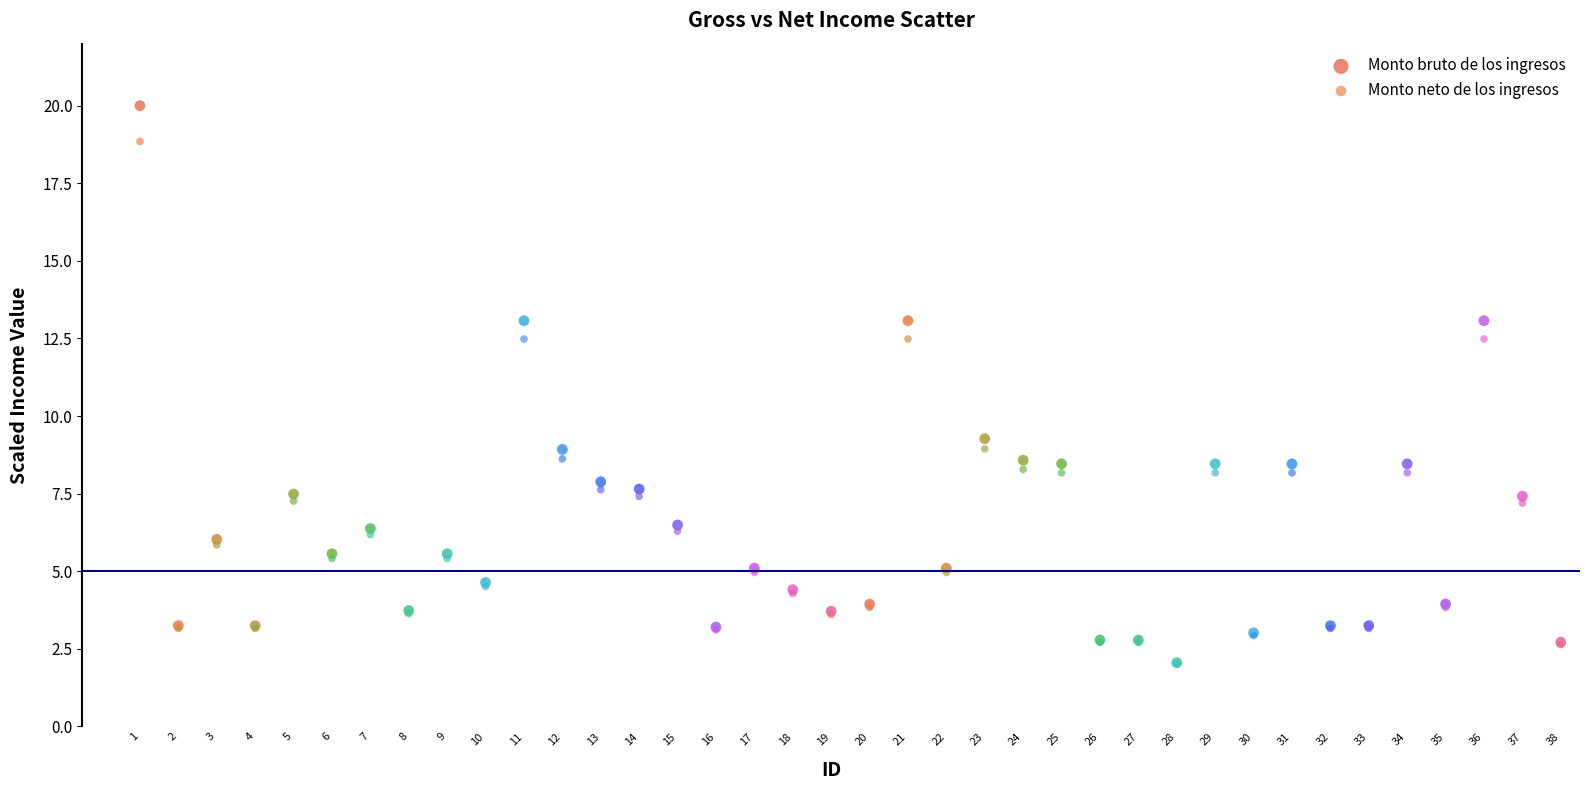

Across all series, what Y value is closest to 10?

9.3